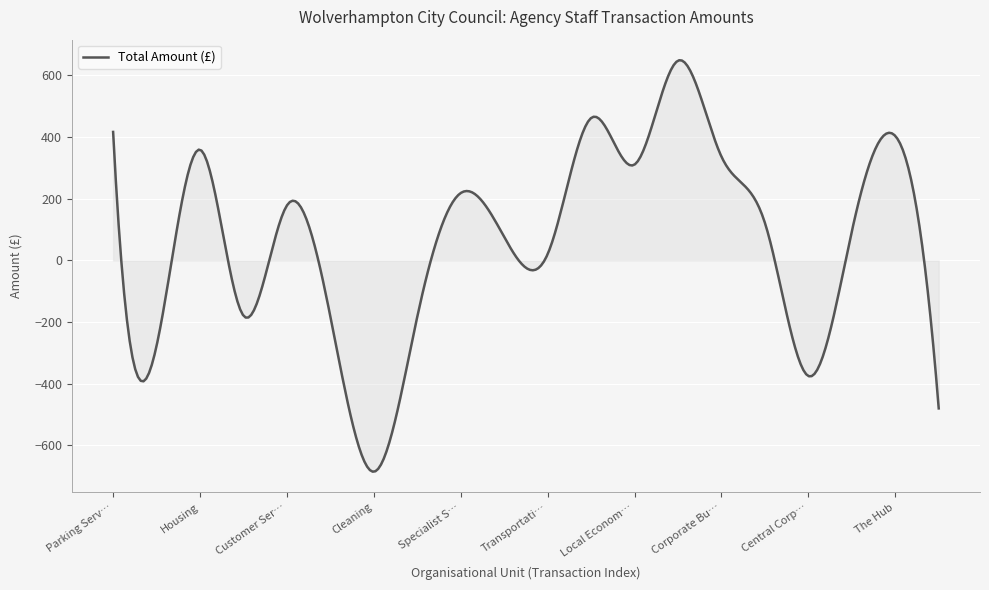

What is the minimum value shown in the chart?

-685.1